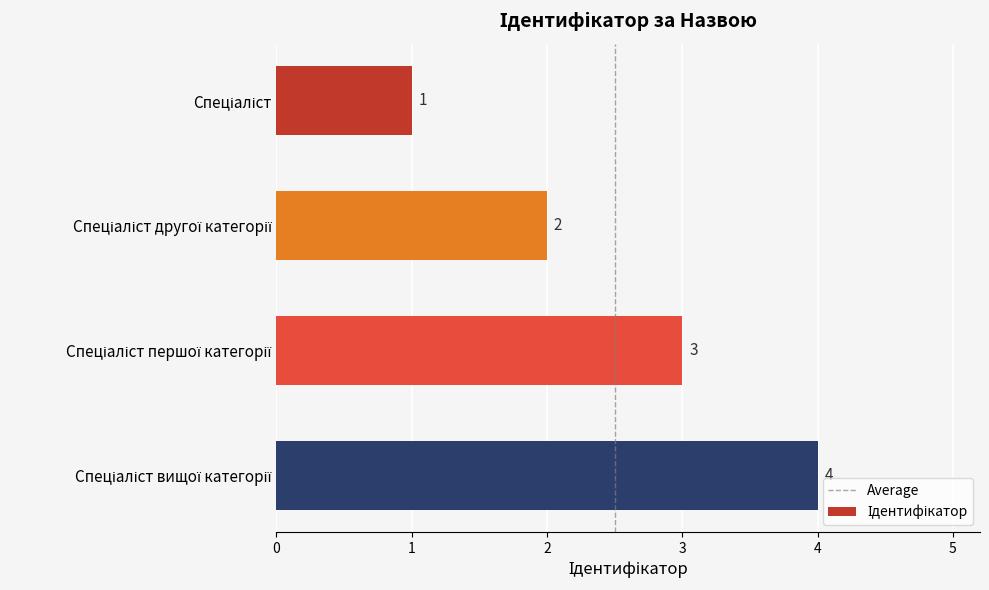

What is the sum of all values?

10